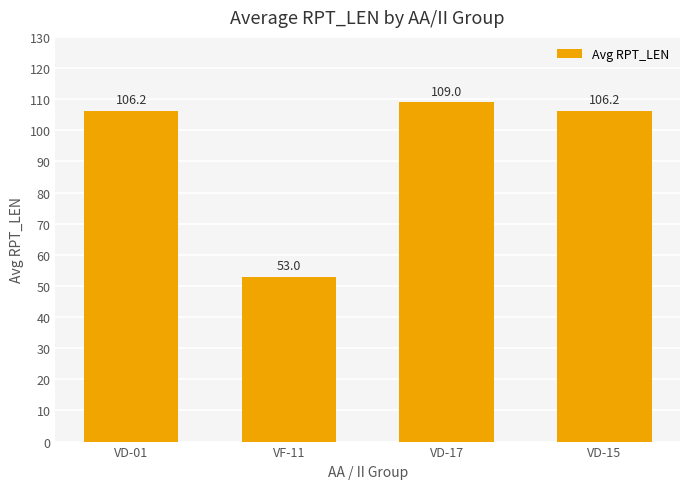

Which has a higher value, VF-11 or VD-01?

VD-01